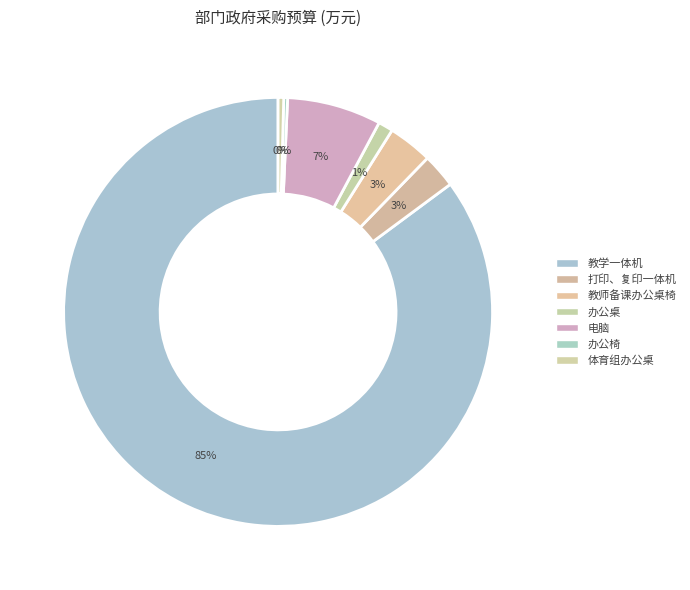

What percentage do 打印、复印一体机 and 教师备课办公桌椅 together represent?

5.9%